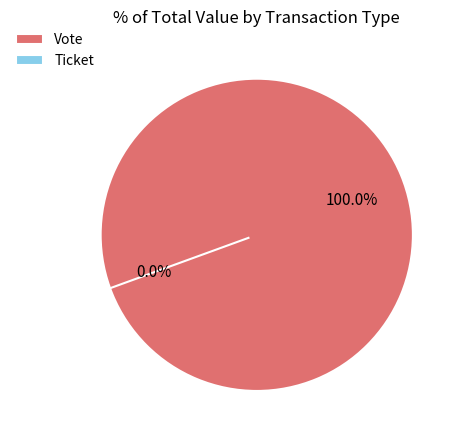

What percentage is the Vote slice, to the nearest percent?

100%